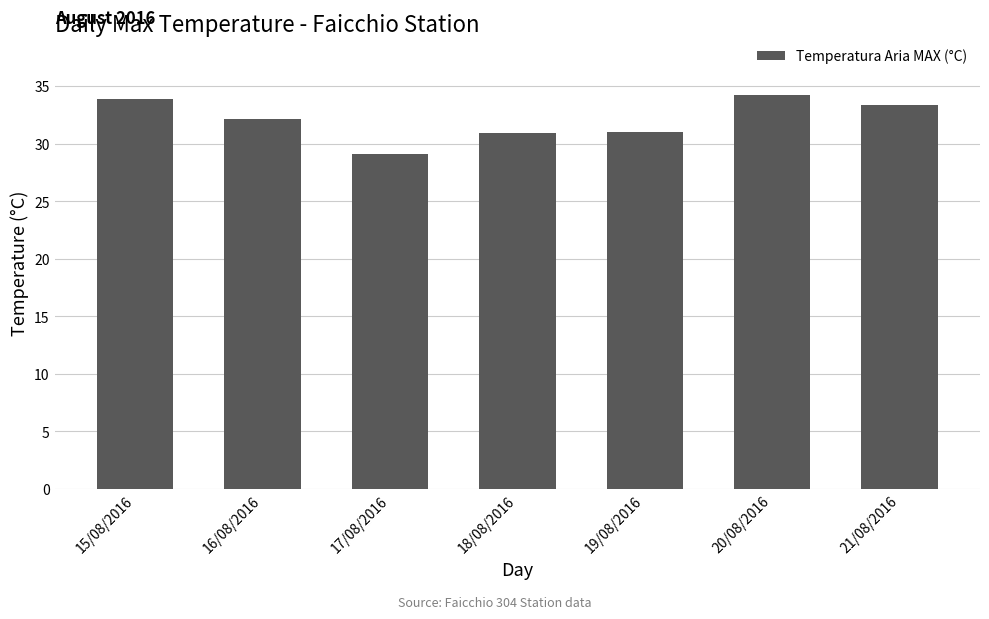

How many categories are shown in the chart?

7